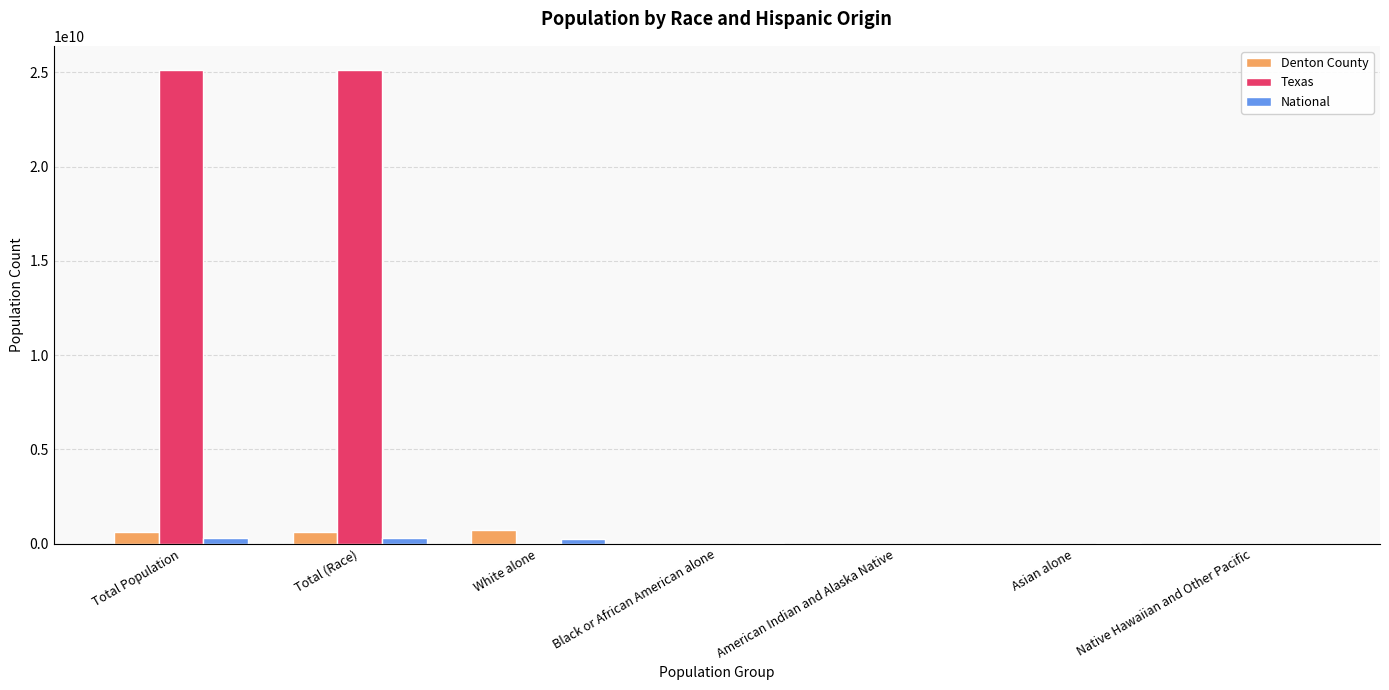

What is the sum of all Texas values?

50312960990